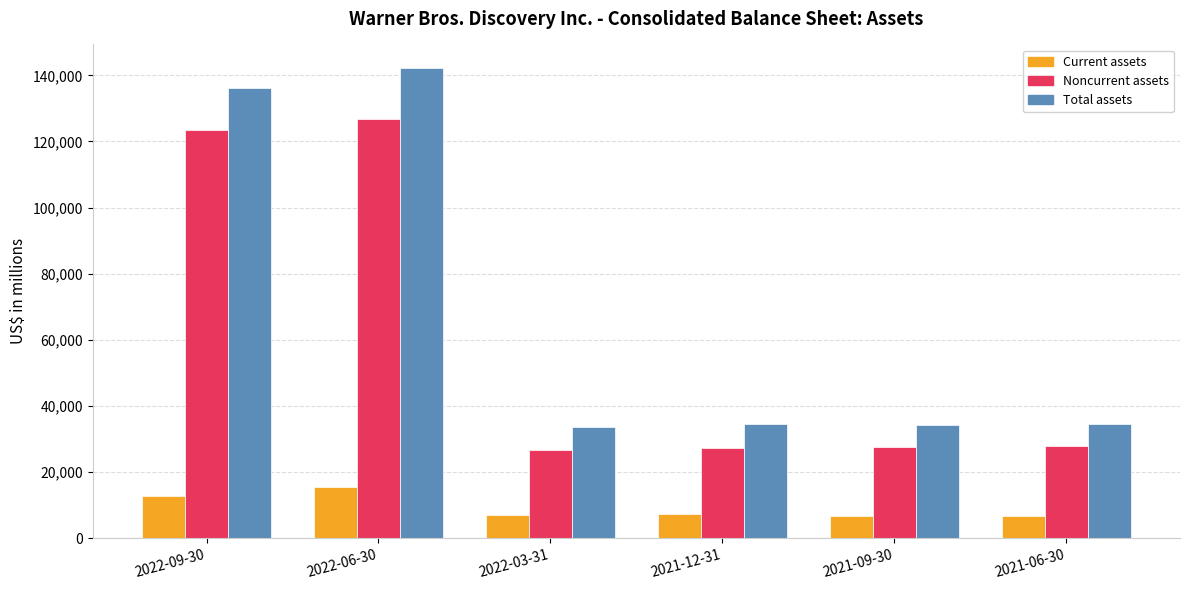

How many values in the Total assets series are below 34572?

3